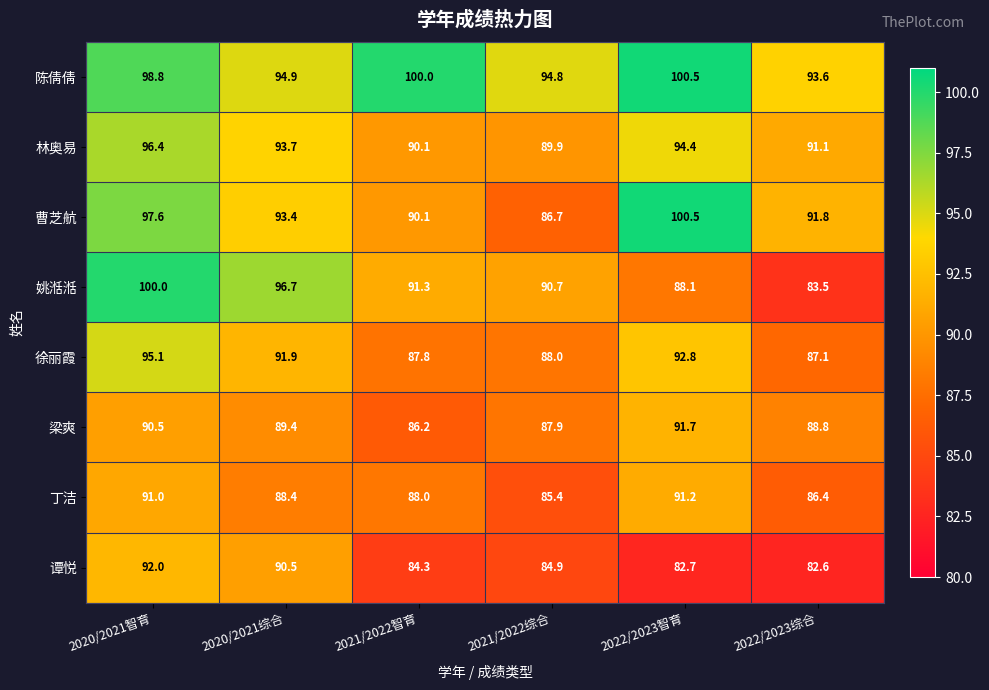

At which label is 丁洁 closest to 88?

2021/2022智育